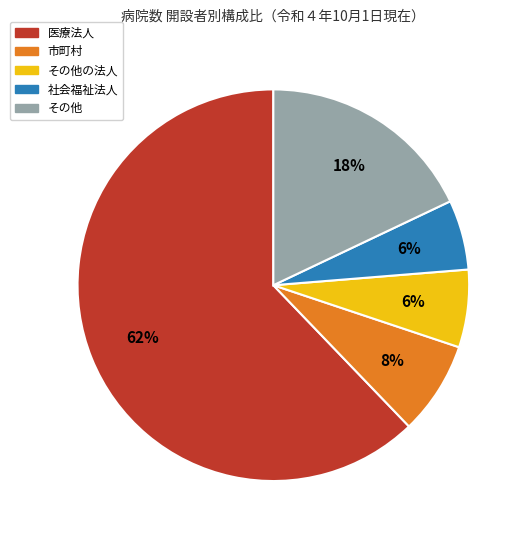

To the nearest percent, what is the average slice percentage?

20%